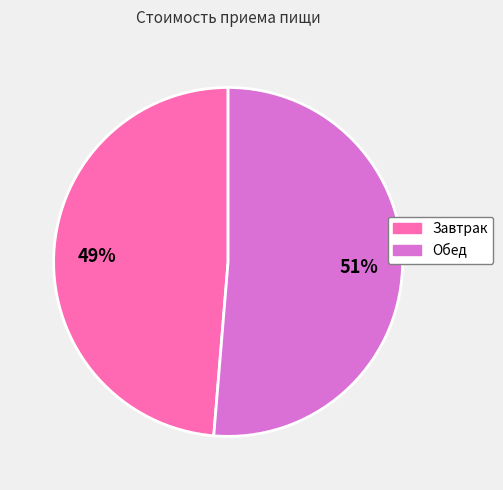

Do Завтрак and Обед together represent more than half of the pie?

Yes